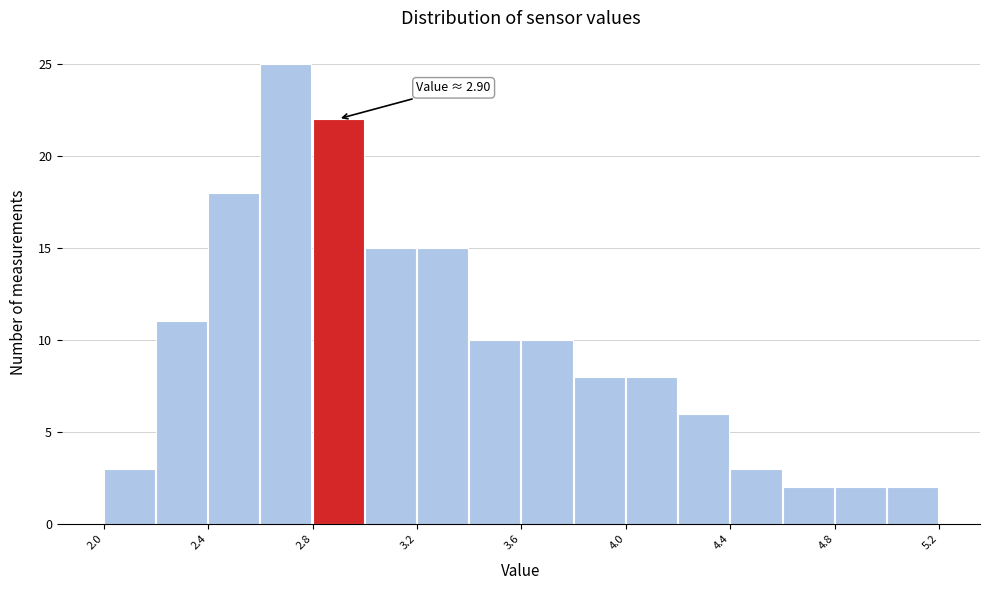

Over which range of the x-axis is the bar tallest?

2.6 to 2.8